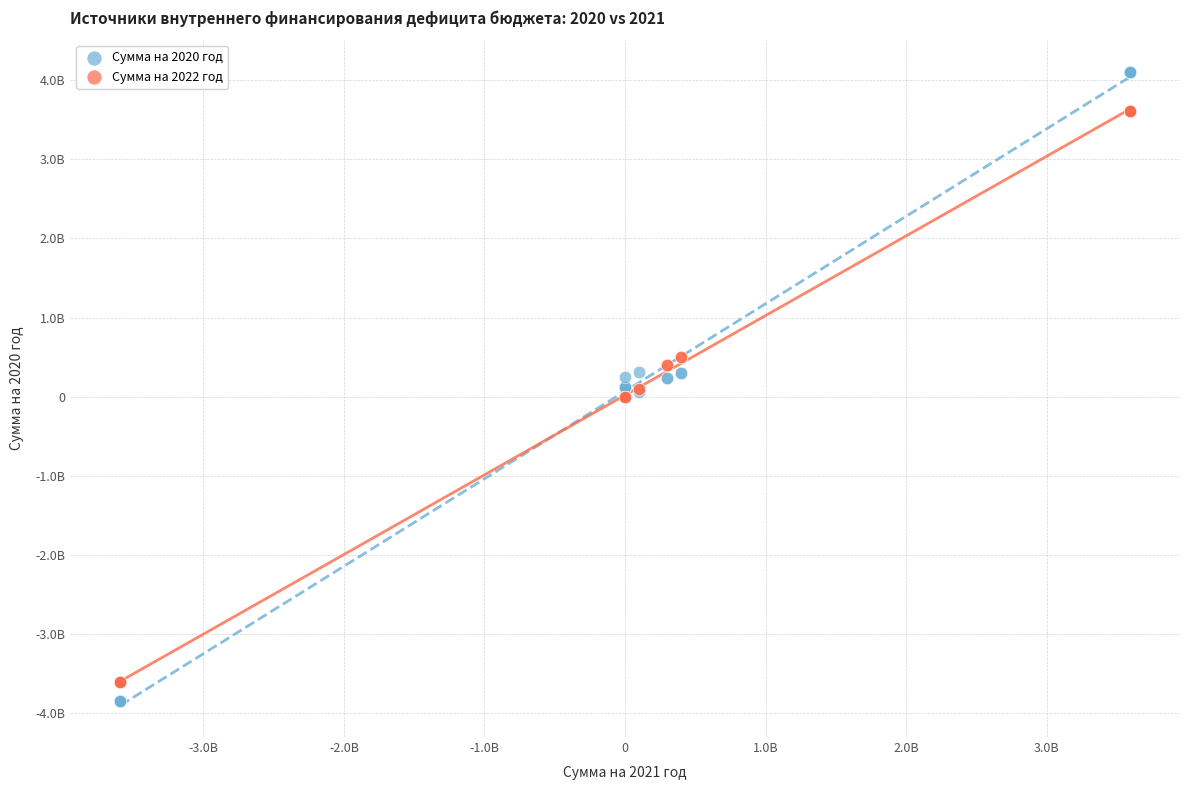

Which series contains the highest Y value?

Сумма на 2020 год